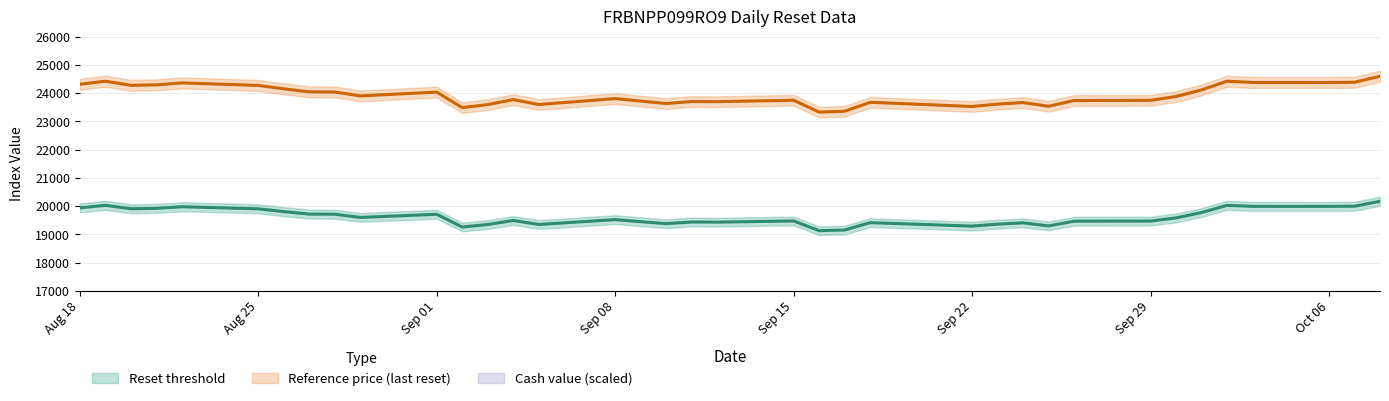

What is the label of the 35th point from the left?

2025-10-03